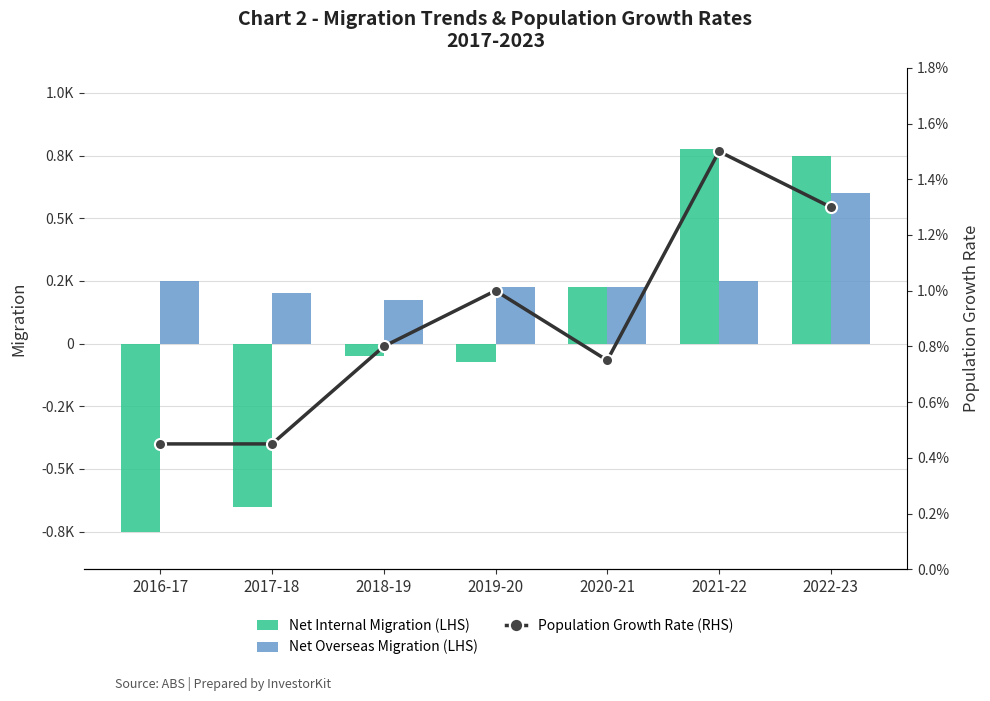

Which series changed the most between 2017-18 and 2018-19?

Net Internal Migration (LHS)